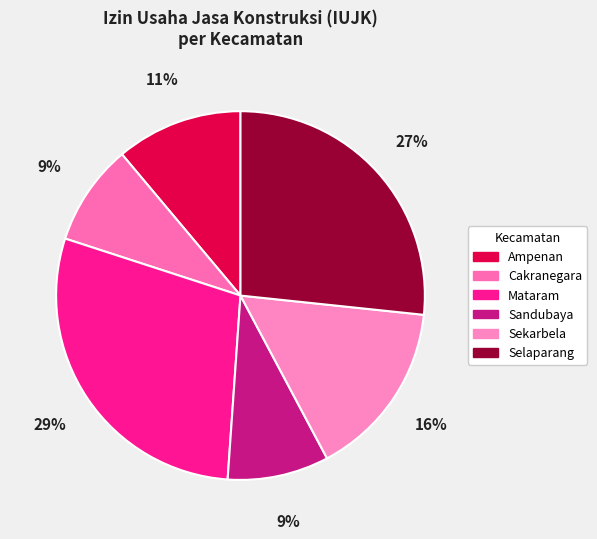

Combined, what portion of the pie is Cakranegara and Ampenan?

20.0%